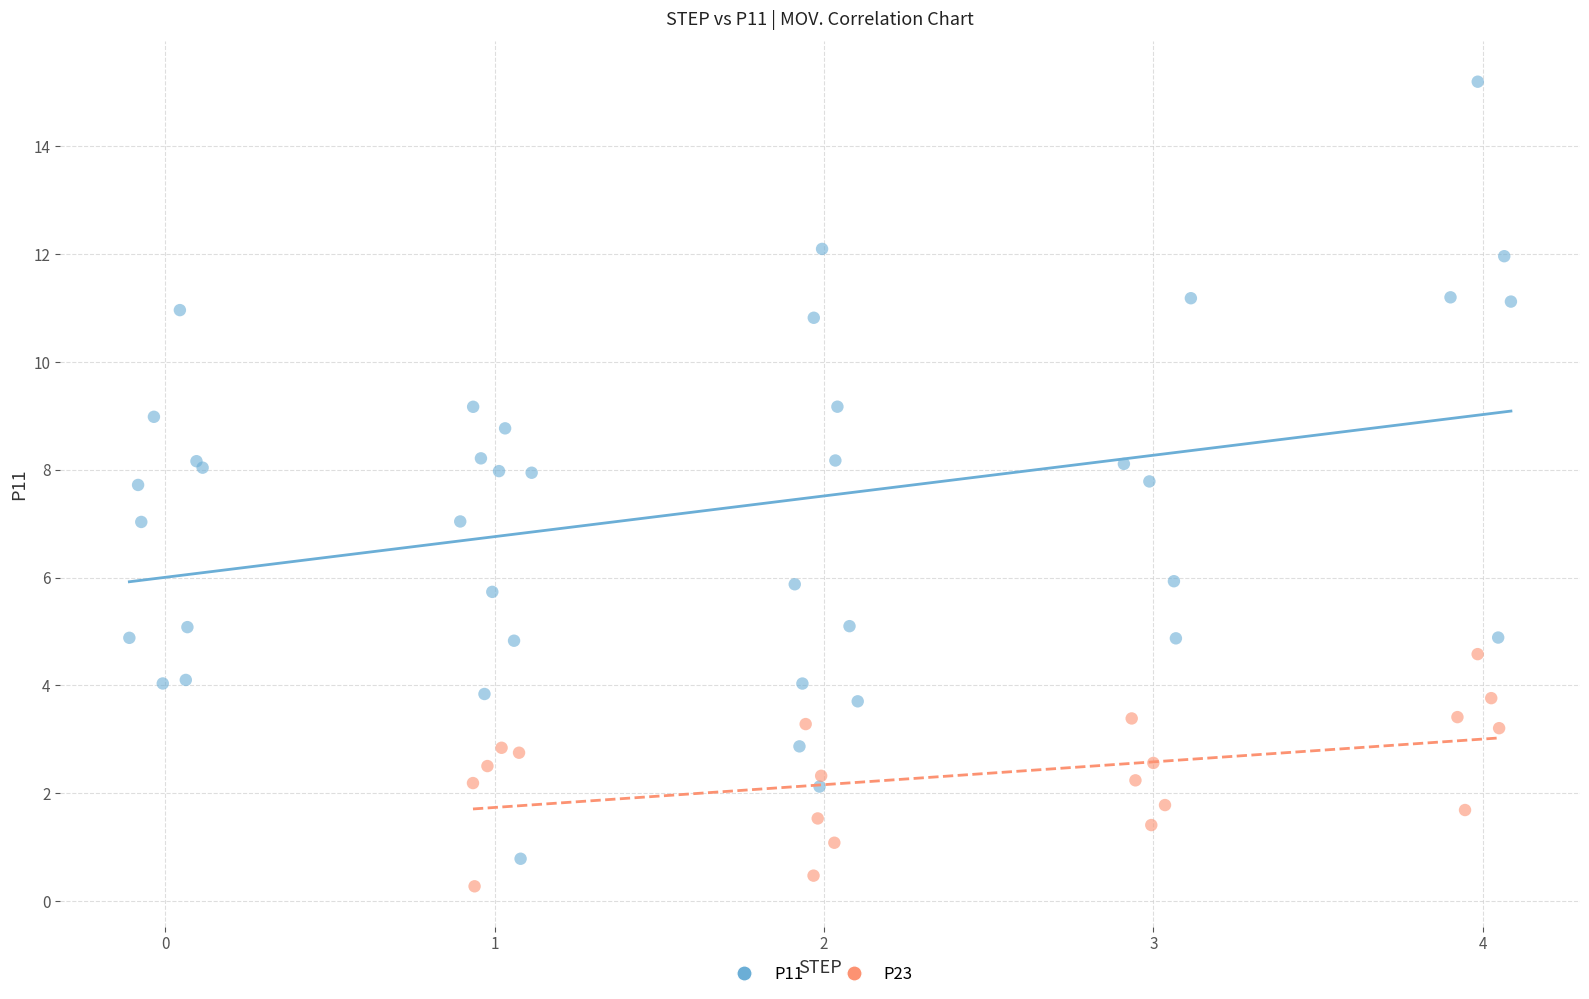

Which series contains the lowest Y value?

P23